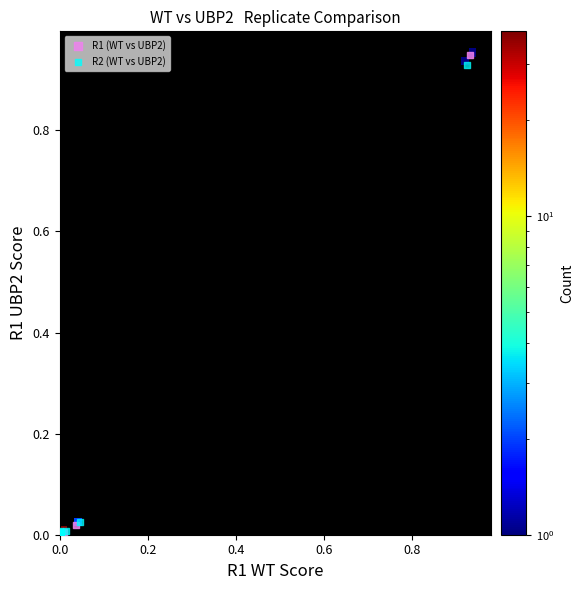

What are all the series names shown in the legend?

R1 (WT vs UBP2), R2 (WT vs UBP2)